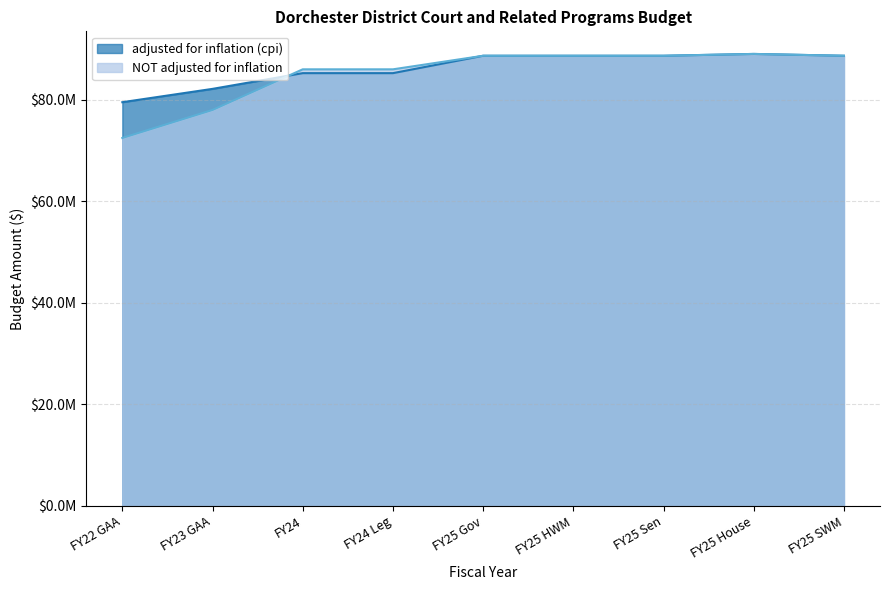

True or false: adjusted for inflation (cpi) has a value of 22818392 at FY25 SWM.

False